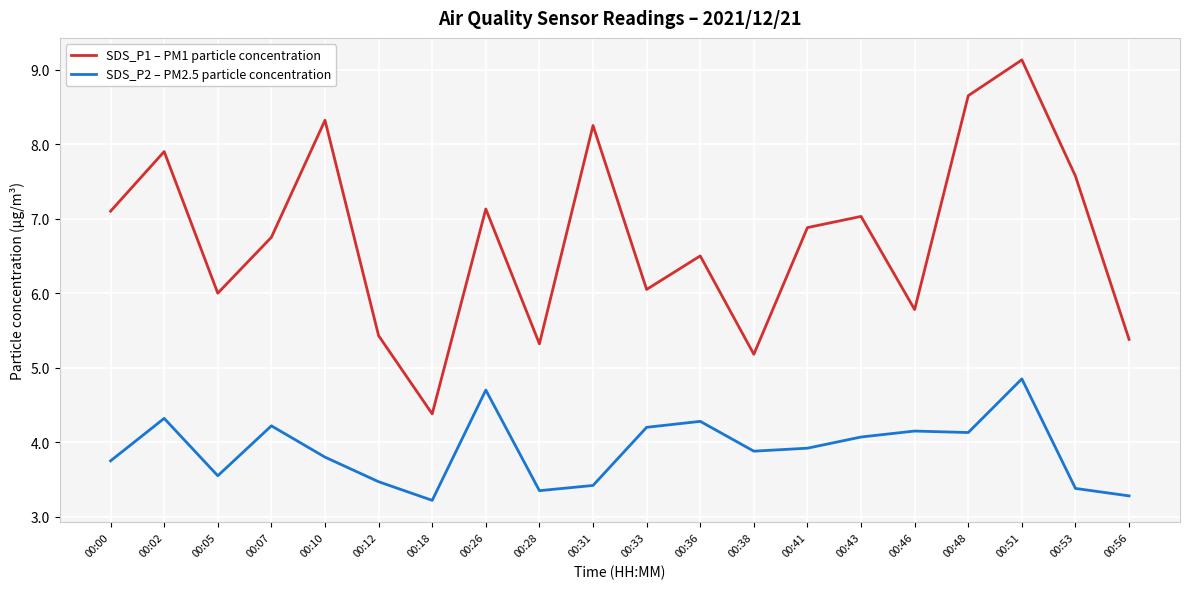

Does the chart display data point markers on the line(s)?

No